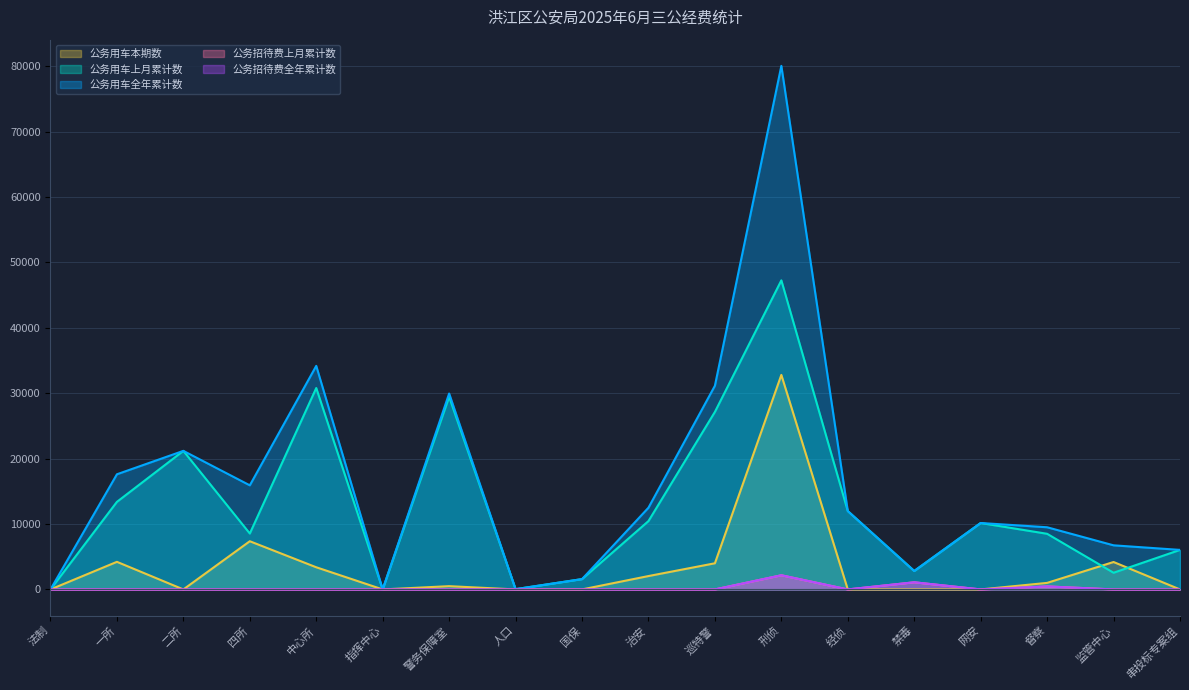

Is the value of 公务用车本期数 at 二所 greater than the value of 公务用车上月累计数 at 禁毒?

No